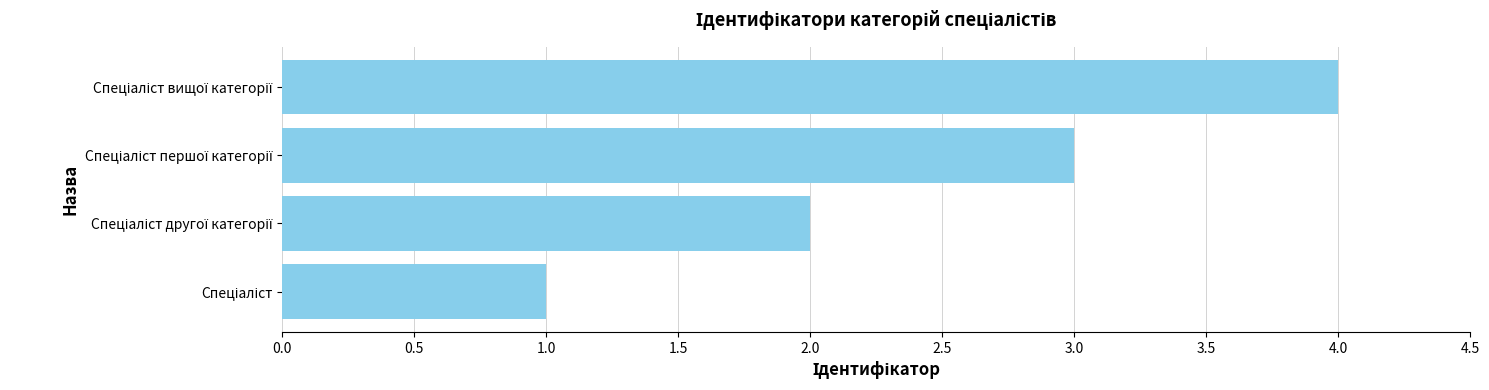

What is the sum of all values?

10